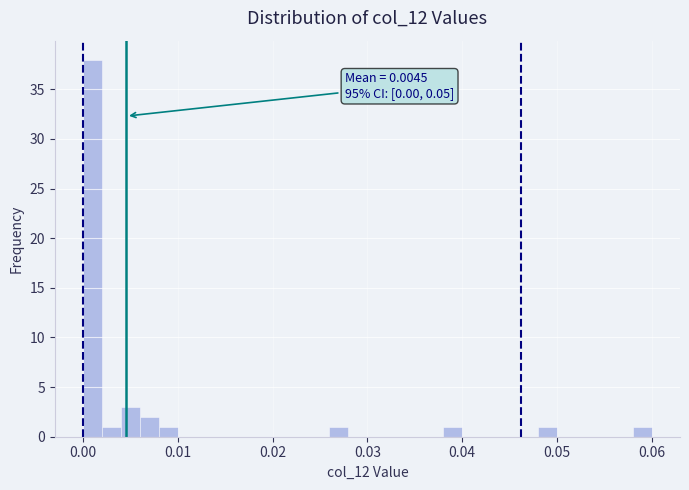

Read against the x-axis, roughly where is the centre of the tallest bar?

0.001